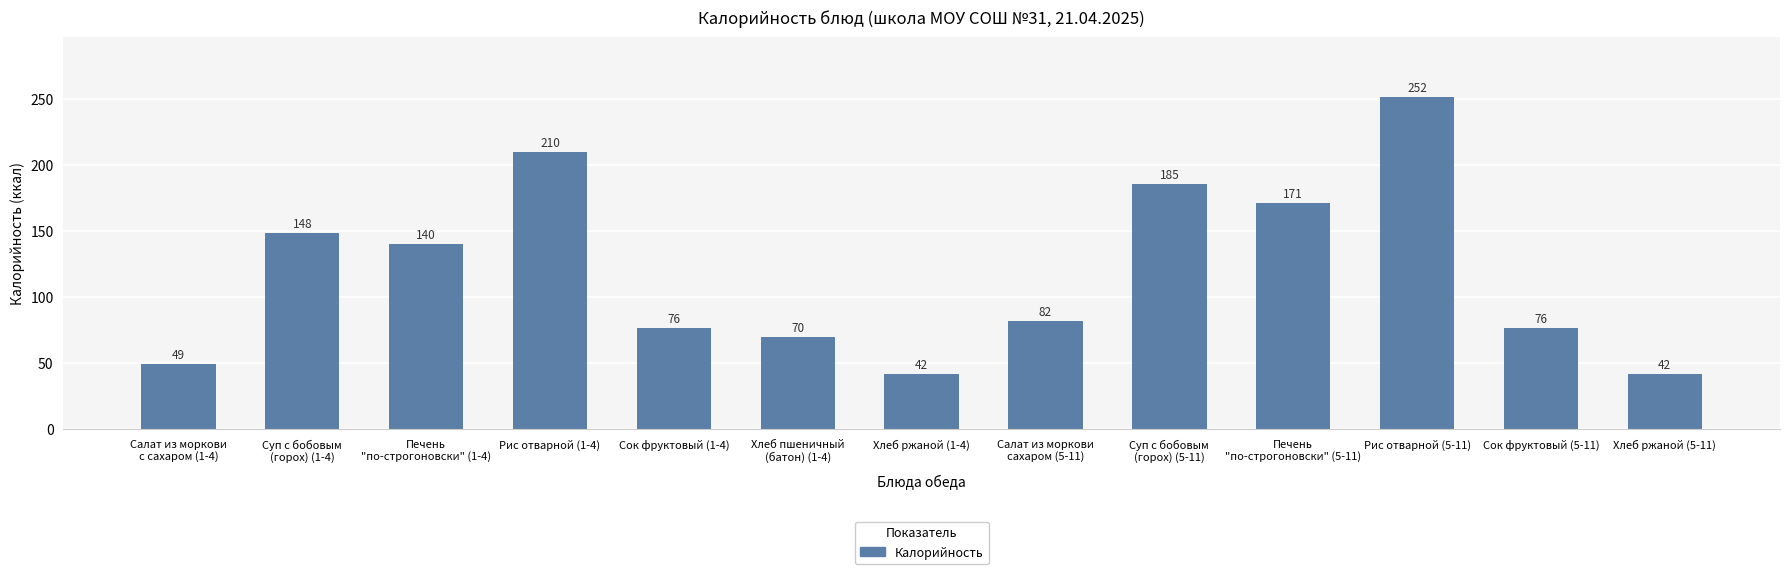

The chart shows a value of 109.6 at Салат из моркови
сахаром (5-11). True or false?

False